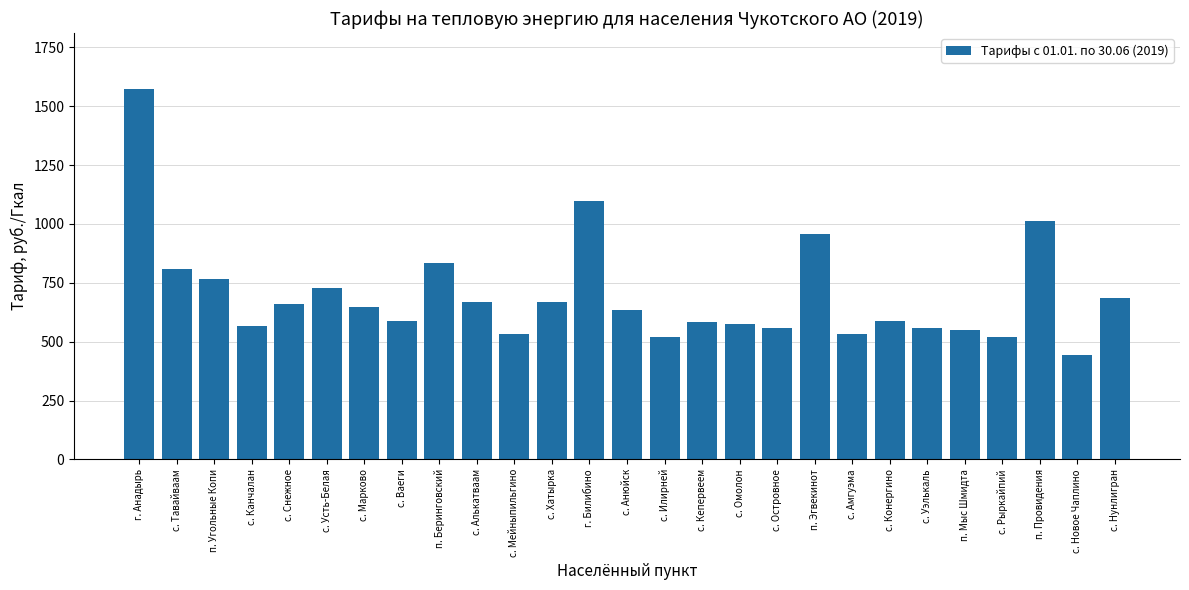

True or false: the data shows 120.9 at п. Мыс Шмидта.

False